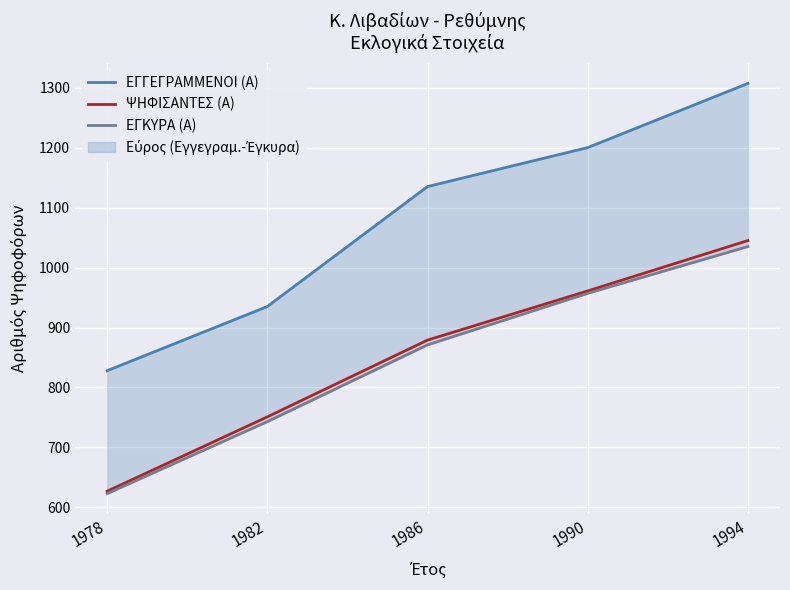

Which has a higher value, 1978 or 1990?

1990